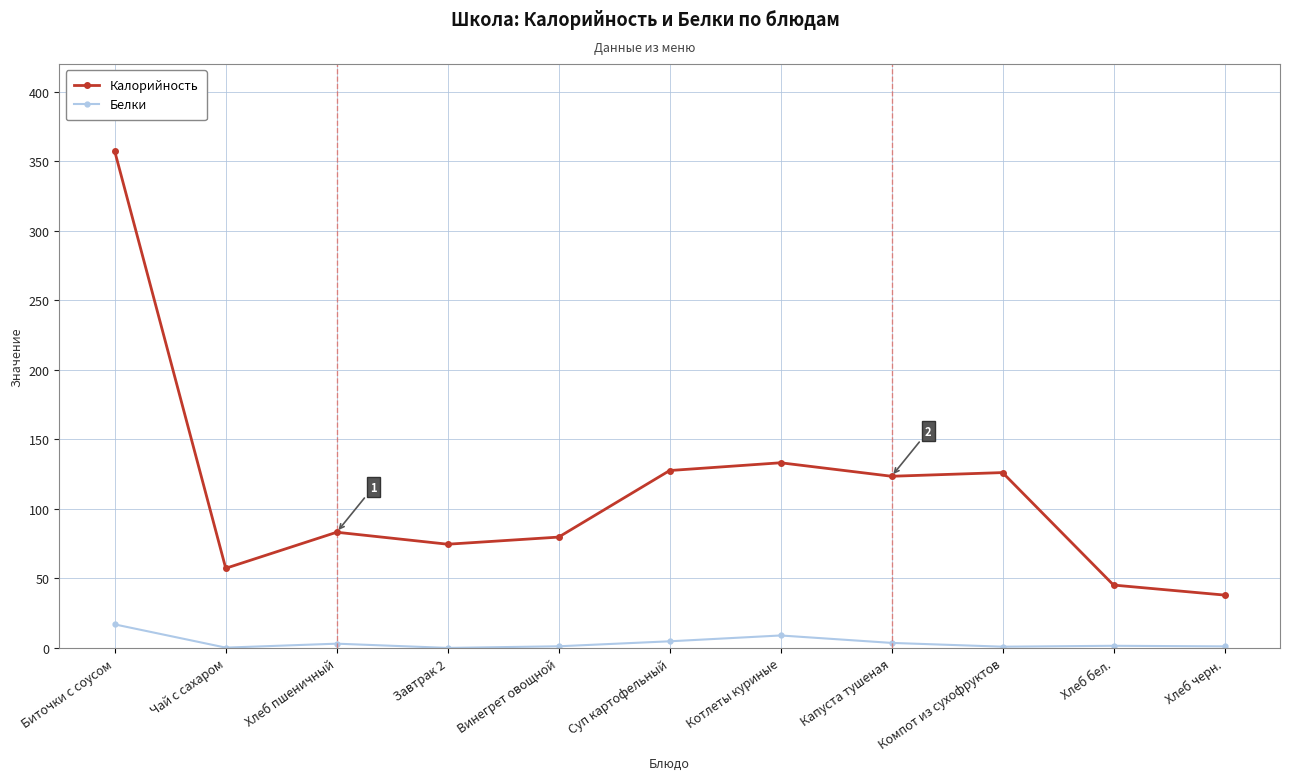

What is the difference between the Калорийность values at Капуста тушеная and Хлеб пшеничный?

40.3